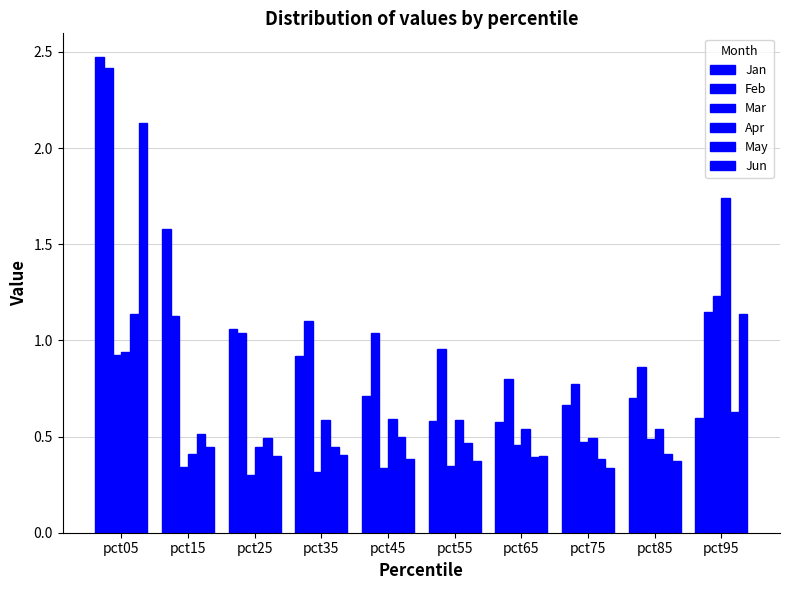

What is the value of the Jan bar at the 3rd from the left?

1.1